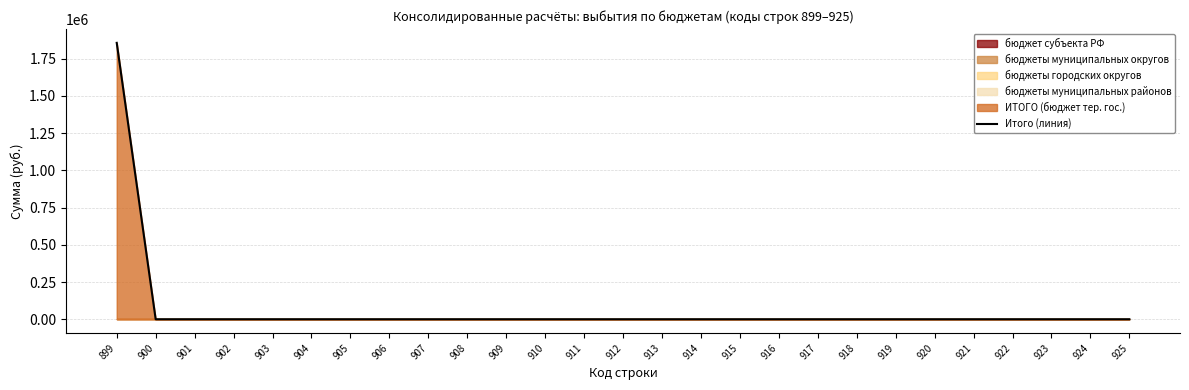

How many values are above zero?

1